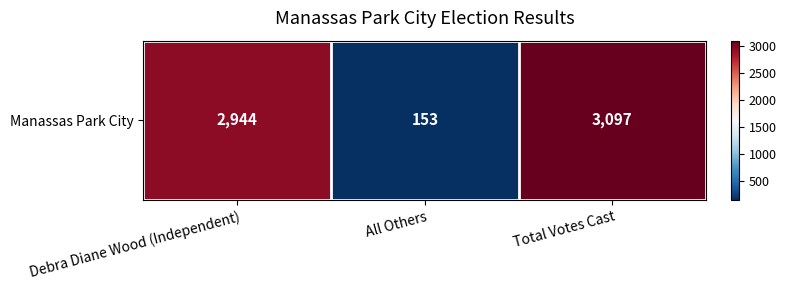

Is it true that the value at All Others is 153?

True